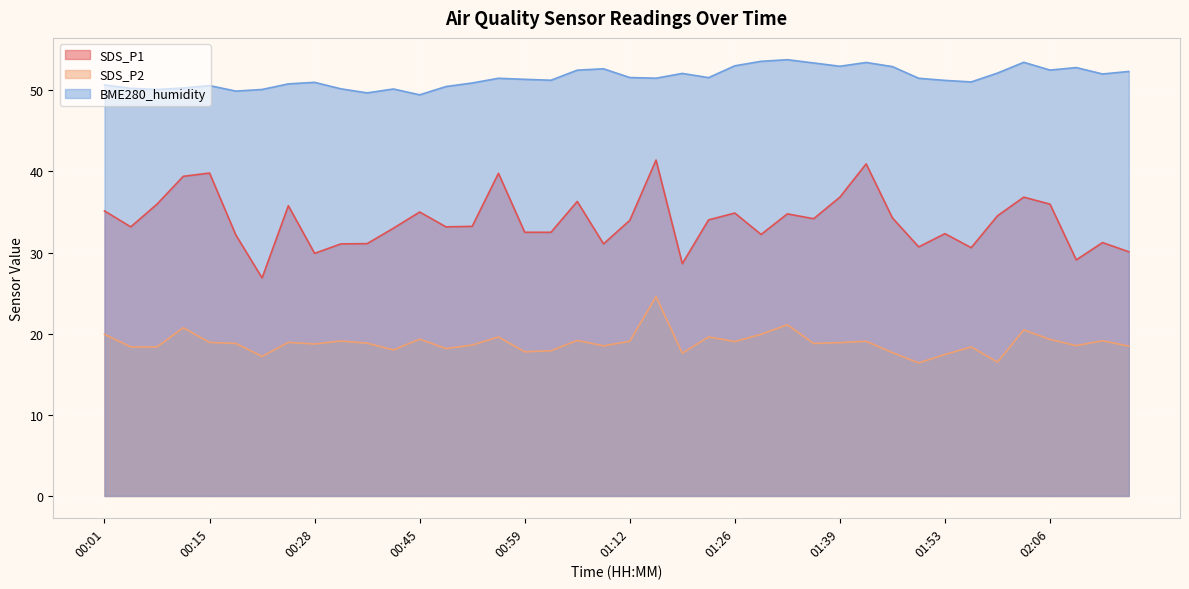

Which series has the largest total across all categories?

BME280_humidity